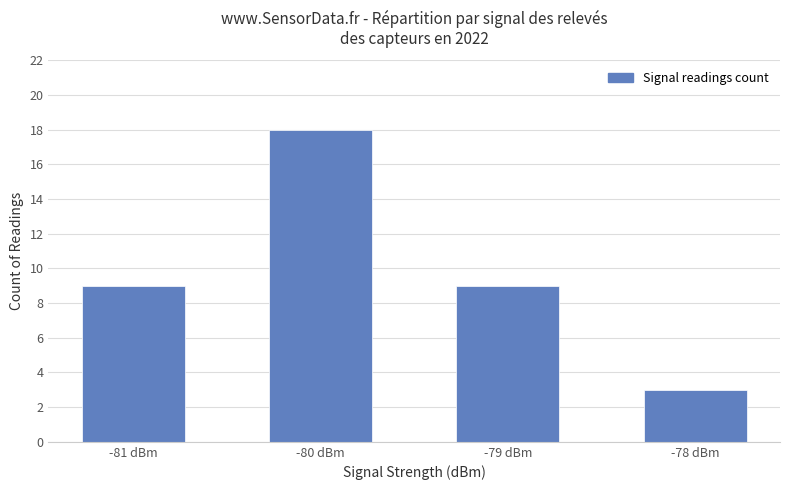

Which category has the lowest value across all series?

-78 dBm